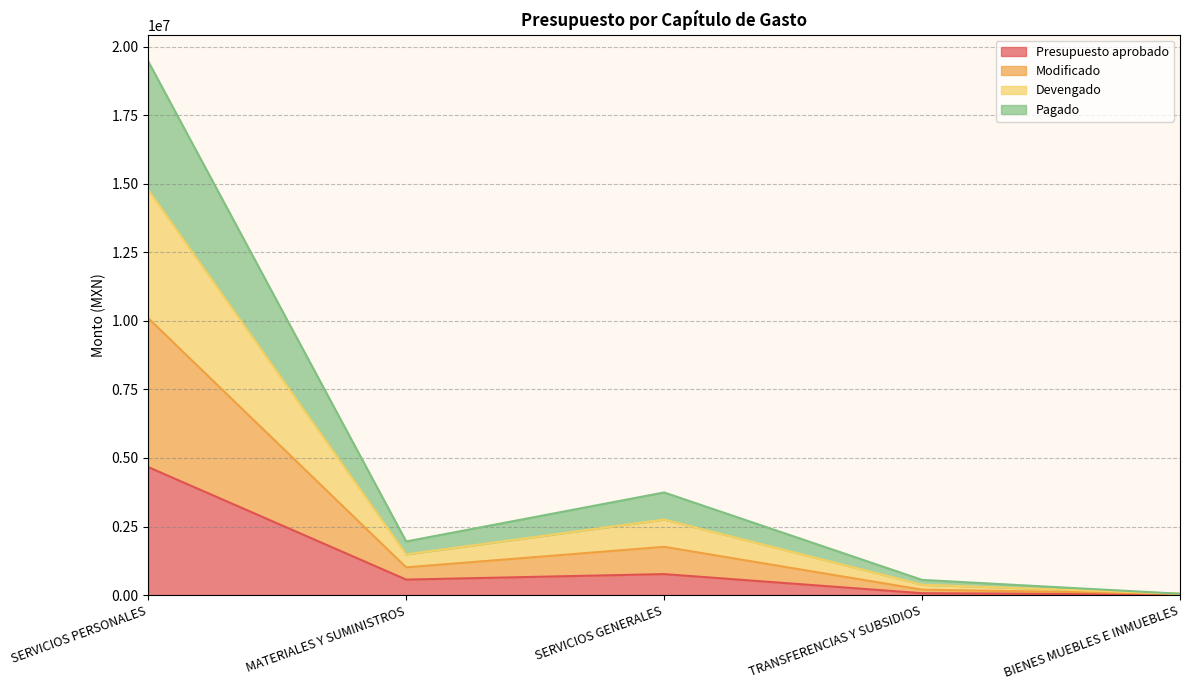

What is the spread (max minus min) of values at MATERIALES Y SUMINISTROS?

1390299.5